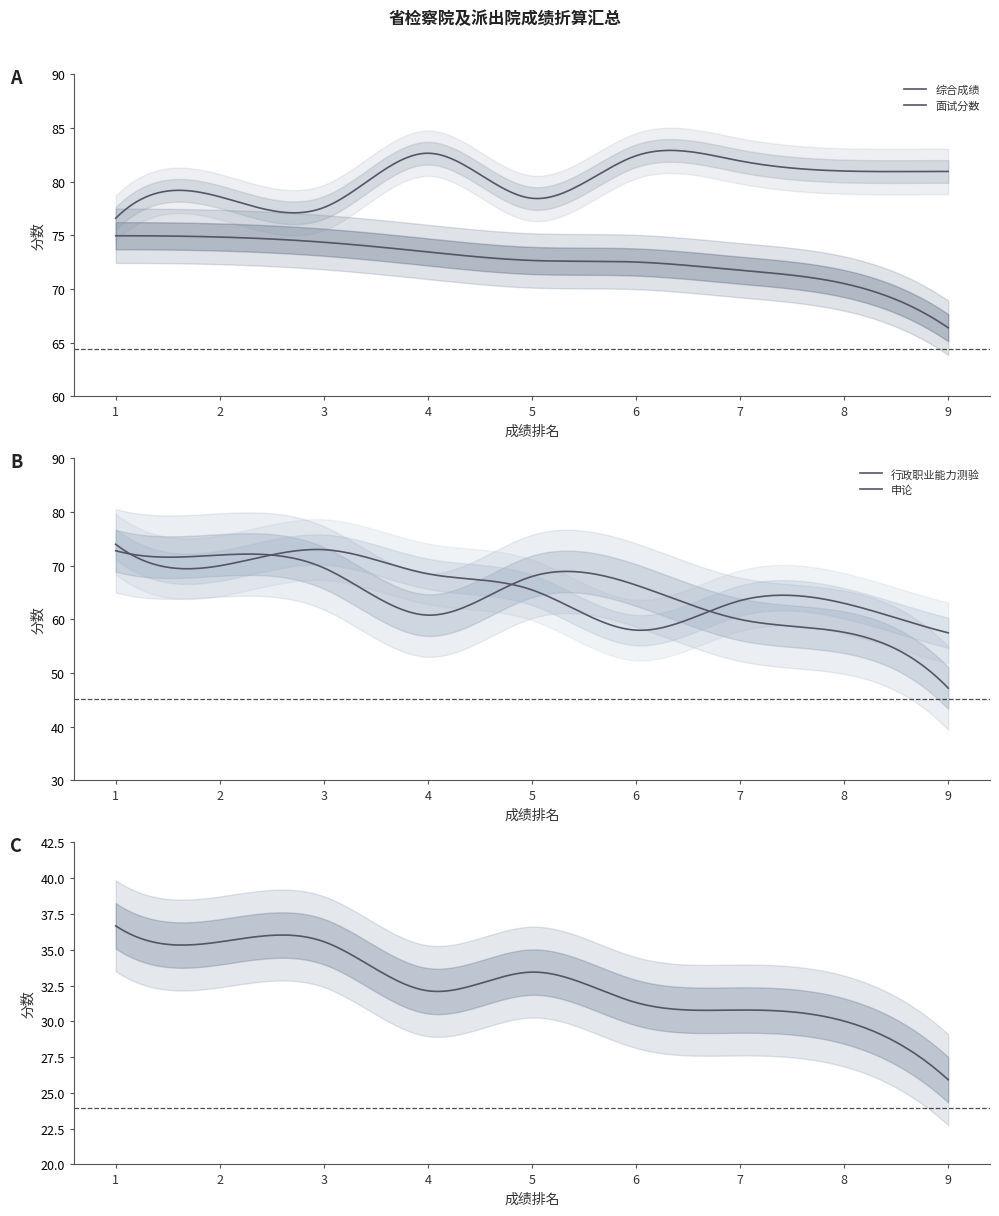

True or false: 行政职业能力测验 and 综合成绩 cross at least once.

False